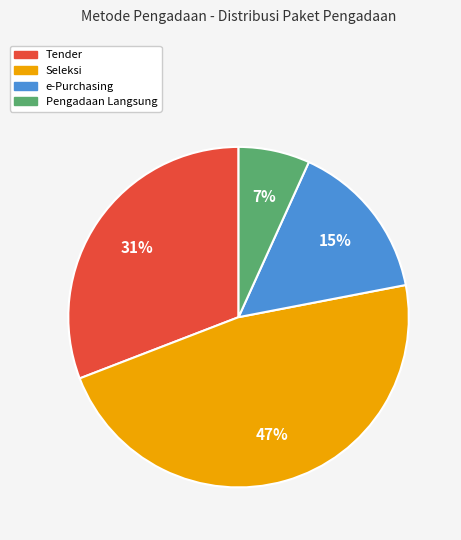

Which has a higher value, Tender or Pengadaan Langsung?

Tender